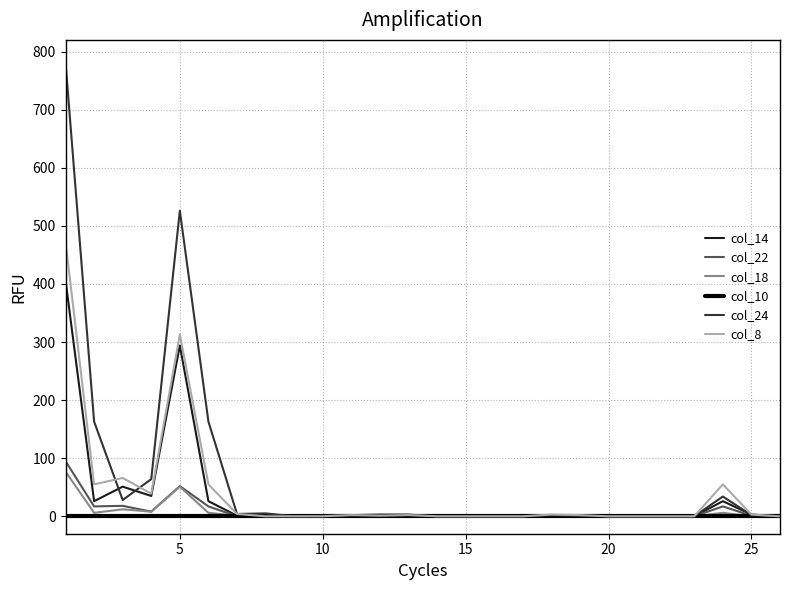

Which series has the largest range (max minus min)?

col_24